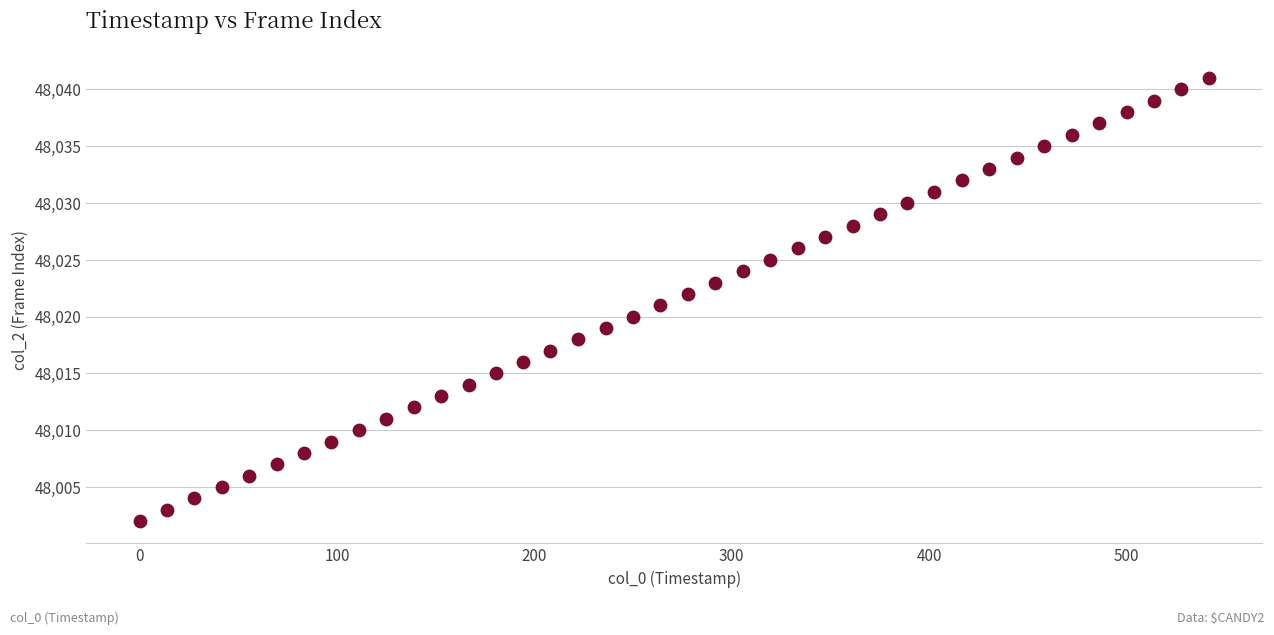

What is the range of Y values (max minus min)?

39